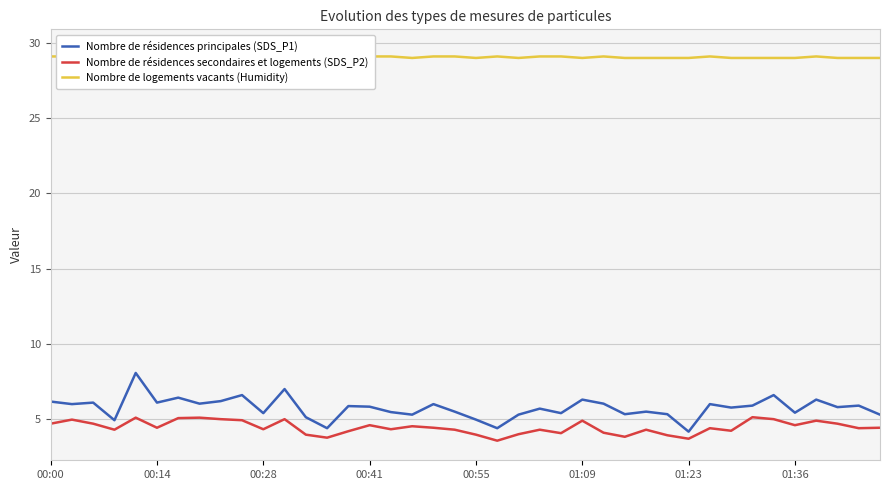

What is the total value across all series at 28?

38.8